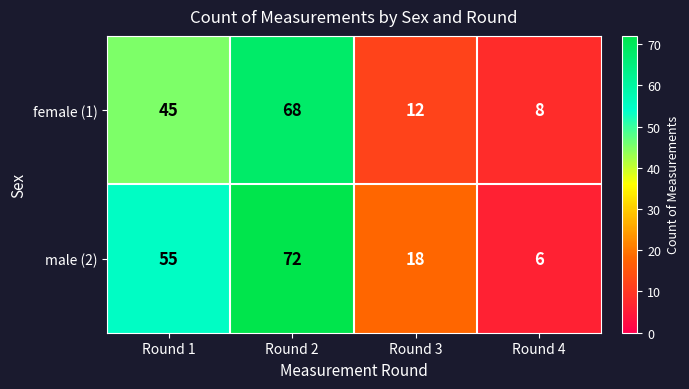

How many distinct data groups are displayed?

2